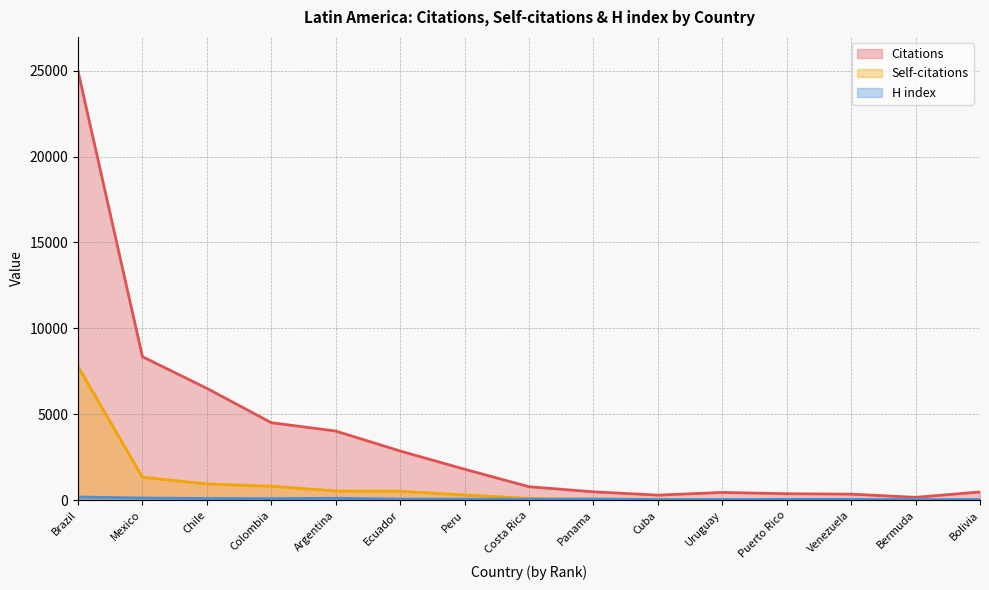

Which label corresponds to the largest value in the chart?

Brazil